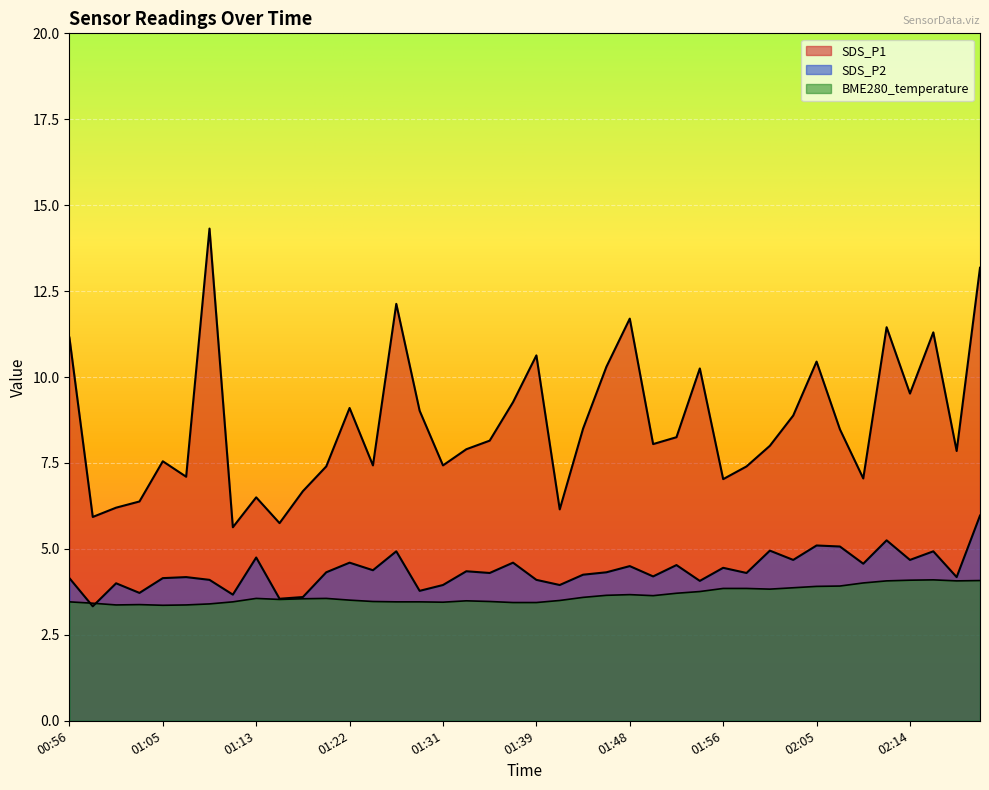

What is the value of the BME280_temperature point at the 12th from the left?

3.6